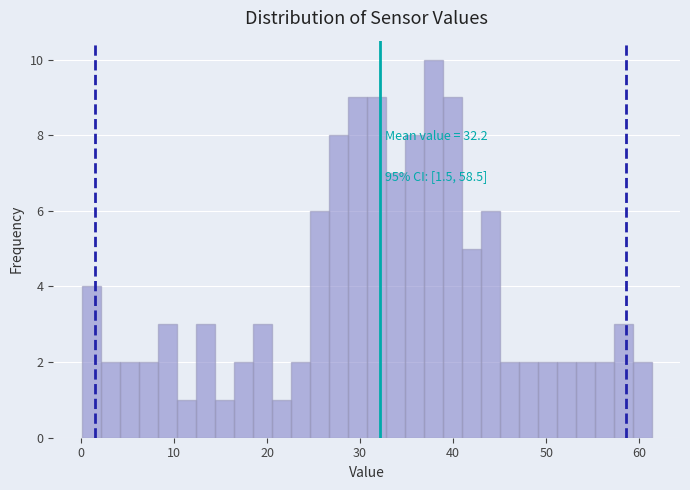

Around what value on the x-axis is the tallest bar? Give the approximate position of its centre, as read against the axis.

38